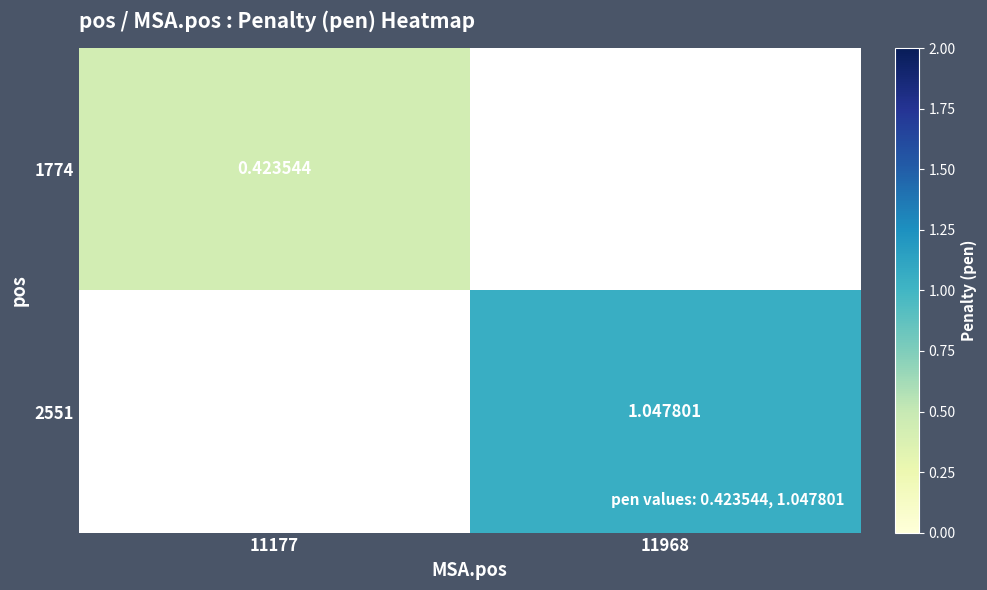

How many series are shown in this chart?

2